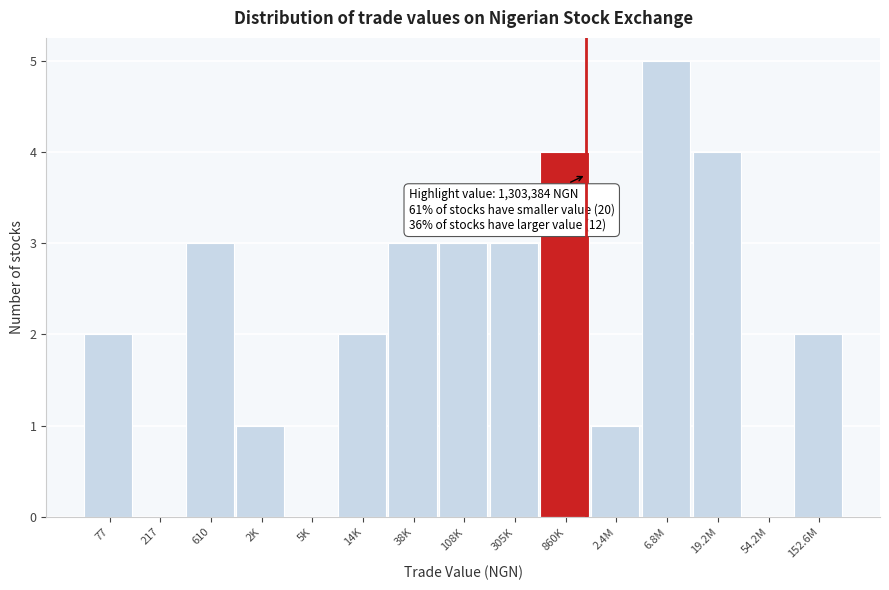

Reading left to right, list all the values displayed in this chart.

77=2	217=0	610=3	2K=1	5K=0	14K=2	38K=3	108K=3	305K=3	860K=4	2.4M=1	6.8M=5	19.2M=4	54.2M=0	152.6M=2